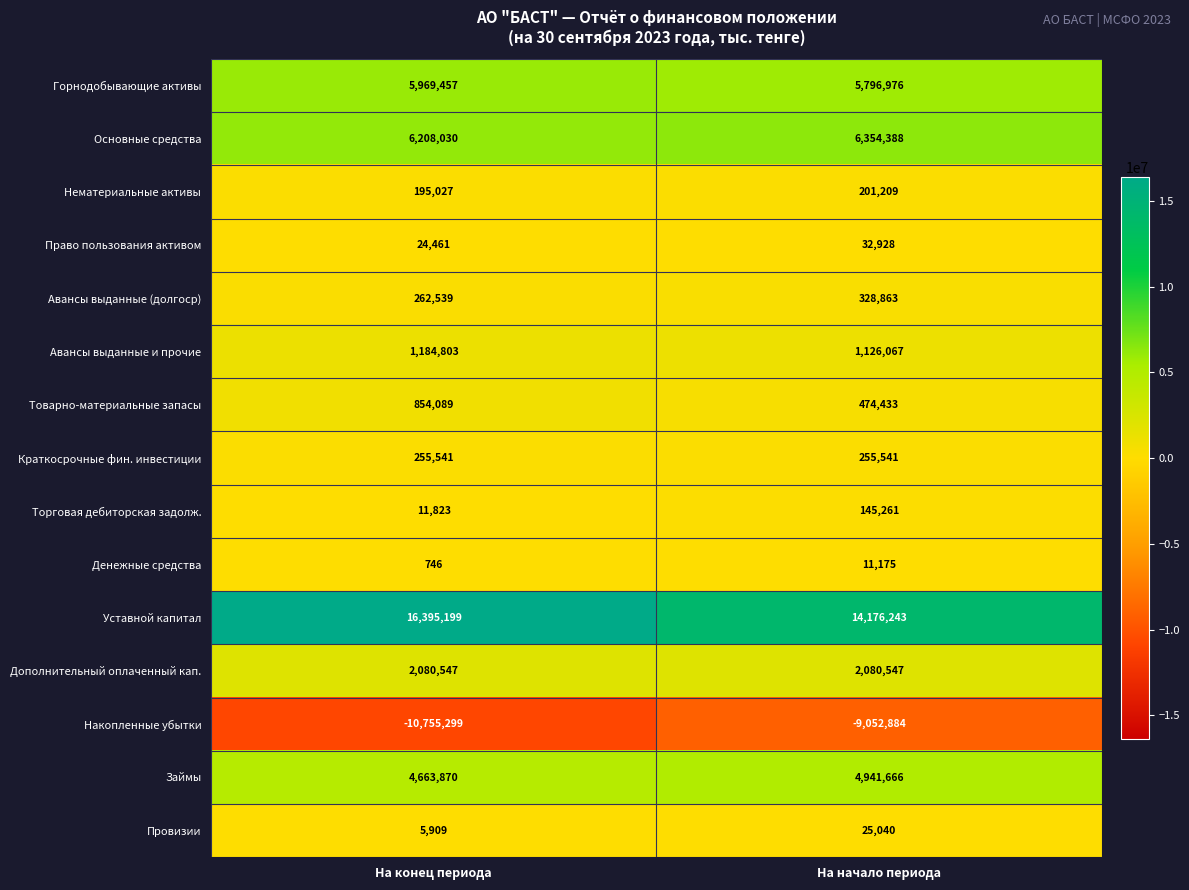

Reading right to left, list all the values displayed in this chart.

Горнодобывающие активы: На начало периода=5796976	На конец периода=5969457
Основные средства: На начало периода=6354388	На конец периода=6208030
Нематериальные активы: На начало периода=201209	На конец периода=195027
Право пользования активом: На начало периода=32928	На конец периода=24461
Авансы выданные (долгоср): На начало периода=328863	На конец периода=262539
Авансы выданные и прочие: На начало периода=1126067	На конец периода=1184803
Товарно-материальные запасы: На начало периода=474433	На конец периода=854089
Краткосрочные фин. инвестиции: На начало периода=255541	На конец периода=255541
Торговая дебиторская задолж.: На начало периода=145261	На конец периода=11823
Денежные средства: На начало периода=11175	На конец периода=746
Уставной капитал: На начало периода=14176243	На конец периода=16395199
Дополнительный оплаченный кап.: На начало периода=2080547	На конец периода=2080547
Накопленные убытки: На начало периода=-9052884	На конец периода=-10755299
Займы: На начало периода=4941666	На конец периода=4663870
Провизии: На начало периода=25040	На конец периода=5909